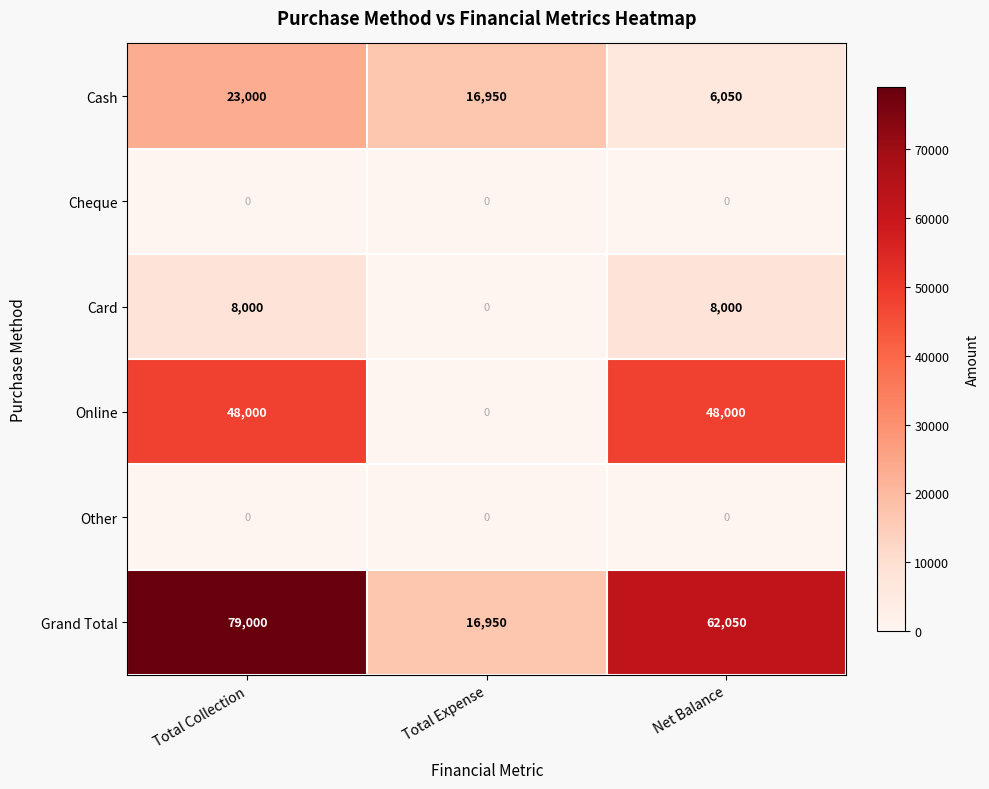

What is the highest value of the Card series?

8000